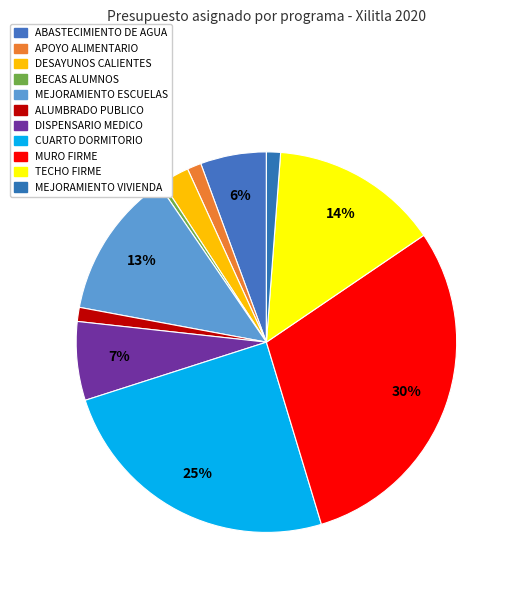

Between MEJORAMIENTO ESCUELAS and MEJORAMIENTO VIVIENDA, which is larger?

MEJORAMIENTO ESCUELAS